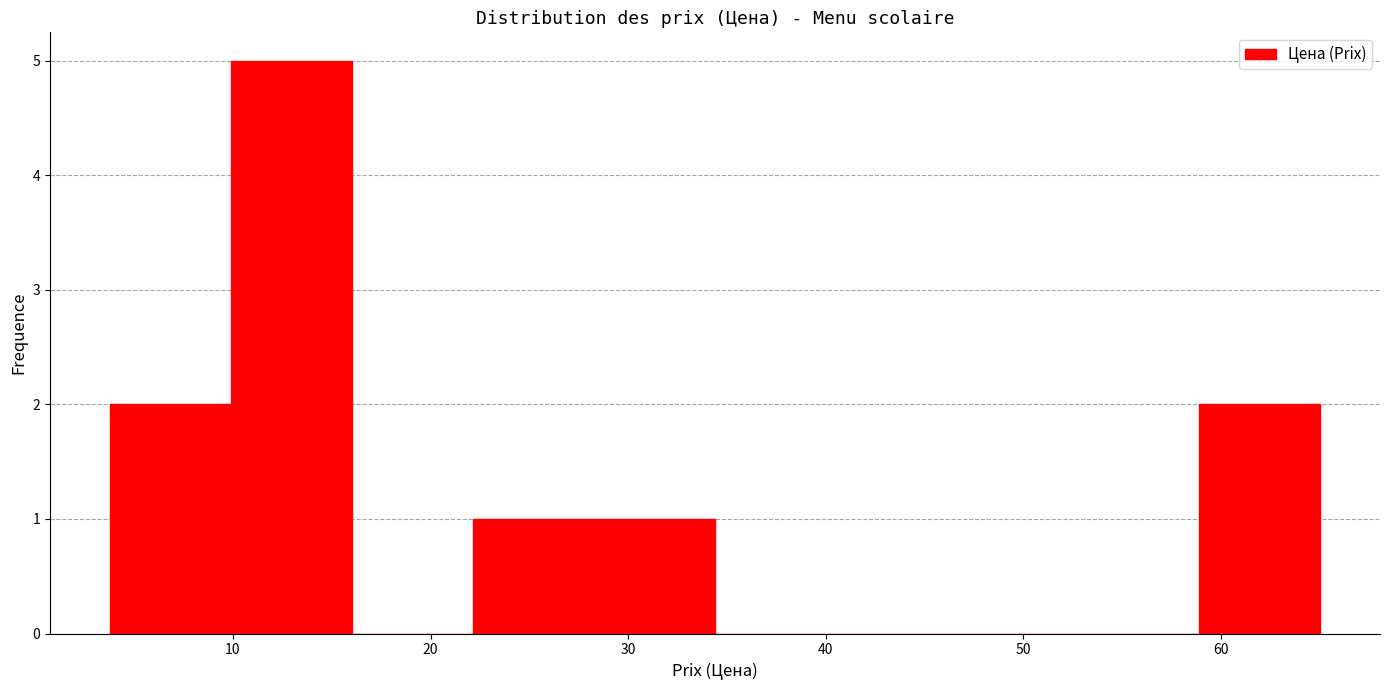

What is the height of the bar covering 28 to 34 on the x-axis? Neither the bar edges nor the heights are printed on the chart, so give them approximately, as read against the axes.

1